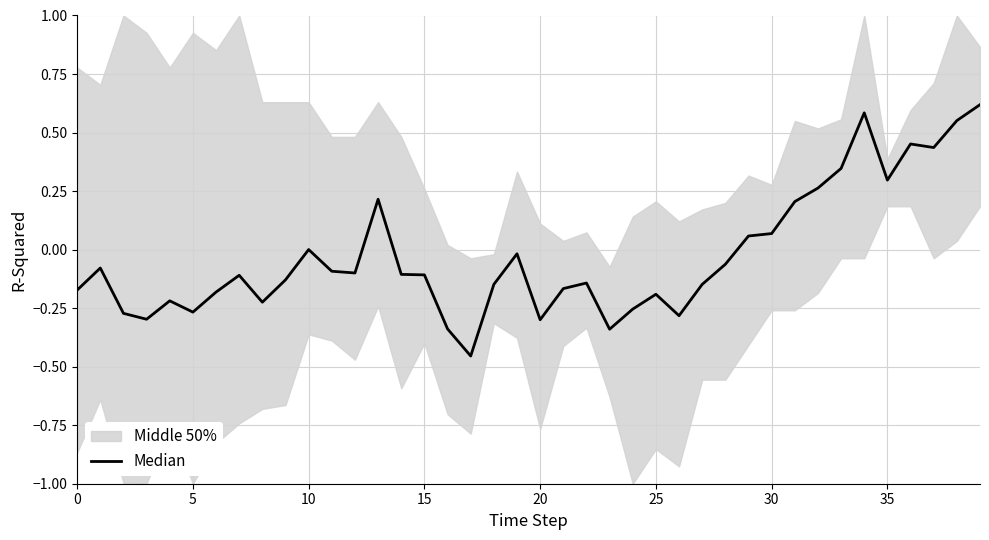

What value does the data have at 35?

0.3